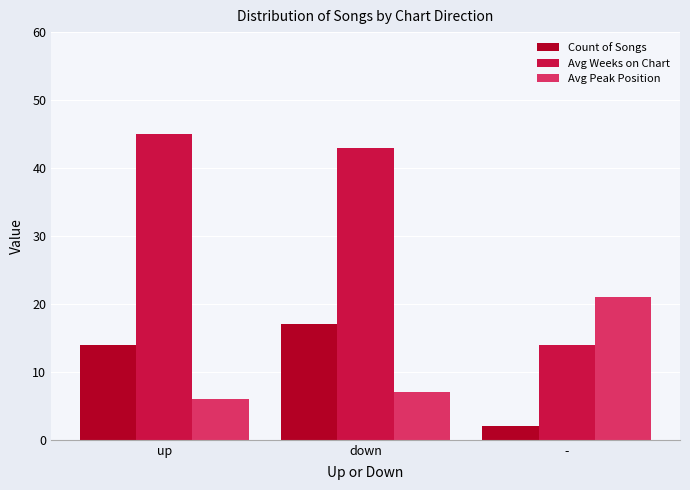

What is the label of the 1st bar from the right?

-